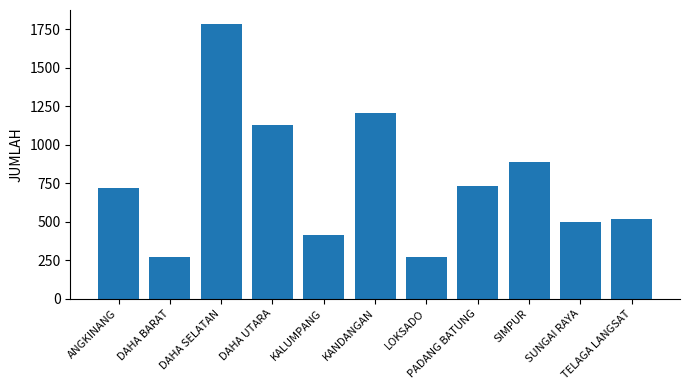

Which has a higher value, DAHA SELATAN or SUNGAI RAYA?

DAHA SELATAN